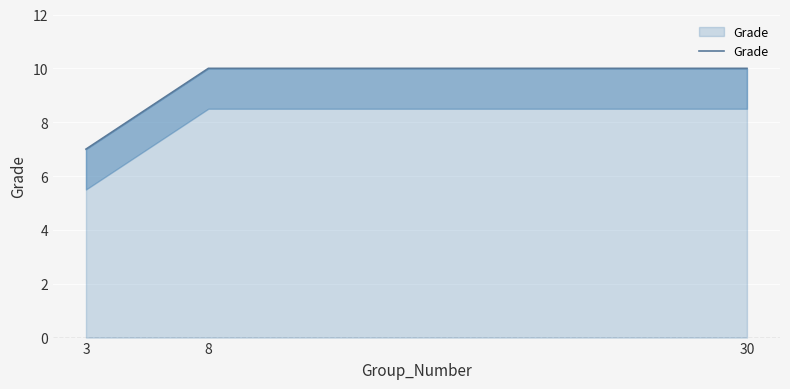

What value does the data have at 8?

10